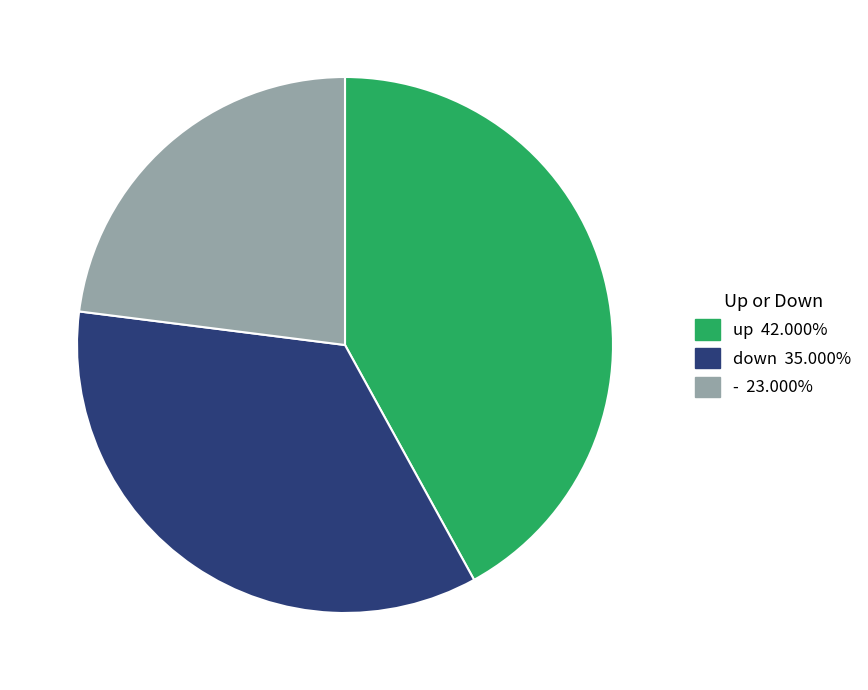

Count the number of slices in the pie.

3